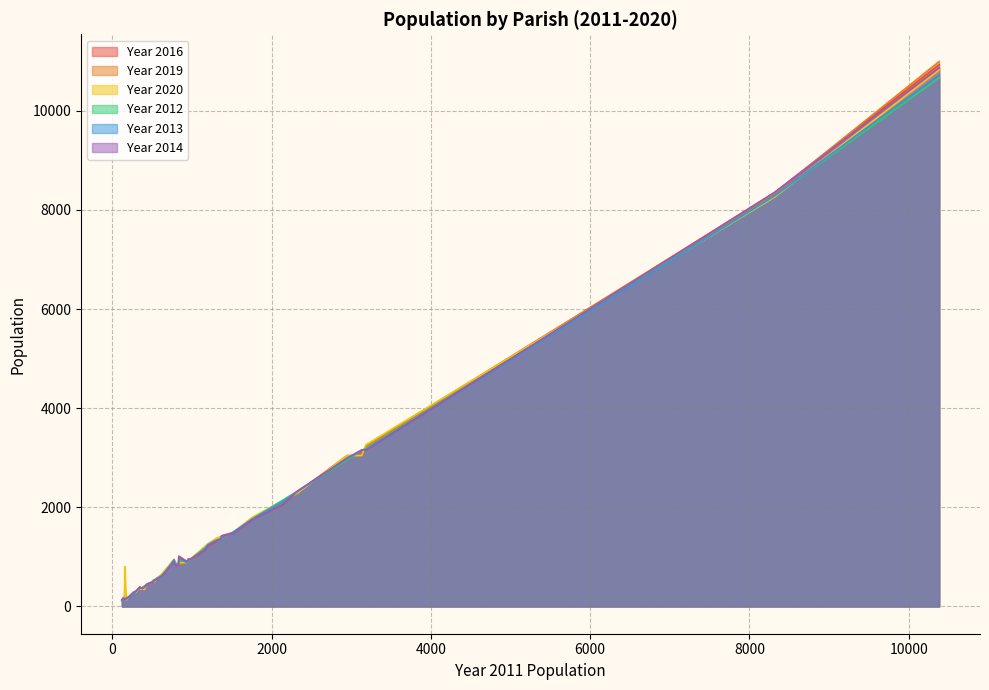

Which series changed the most between 260 and 346?

Year 2013